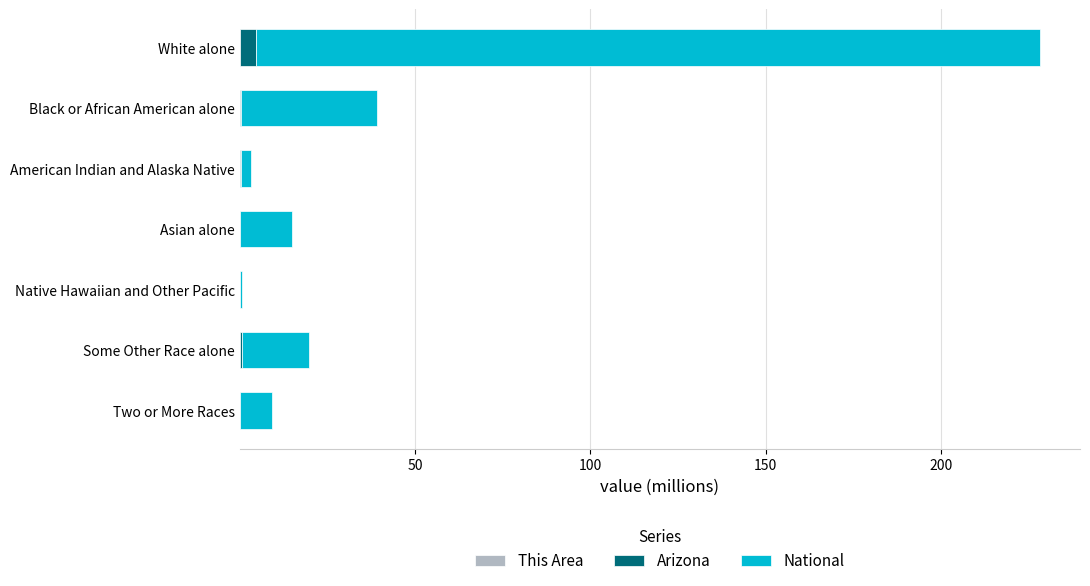

At which category is the sum across all series the highest?

White alone